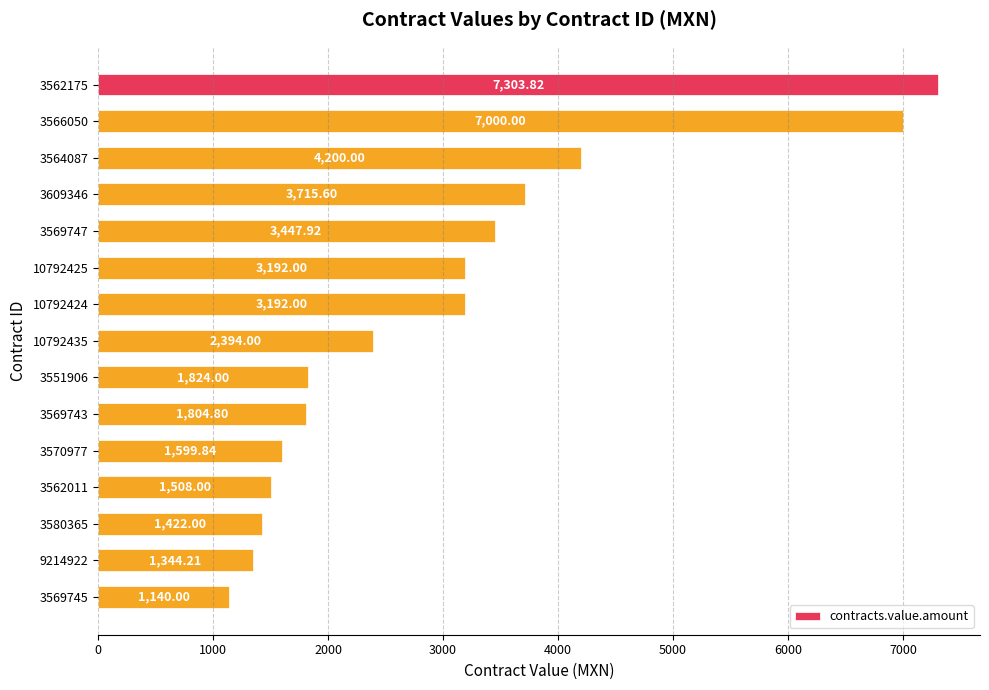

What is the sum of all values?

45088.2